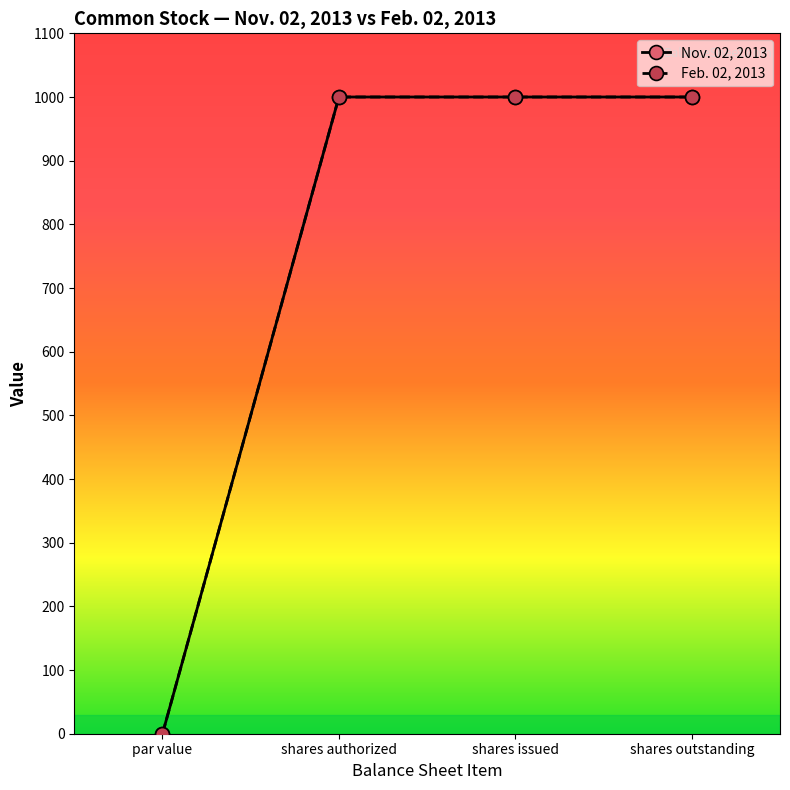

What is the difference between the Nov. 02, 2013 values at shares outstanding and par value?

1000.0